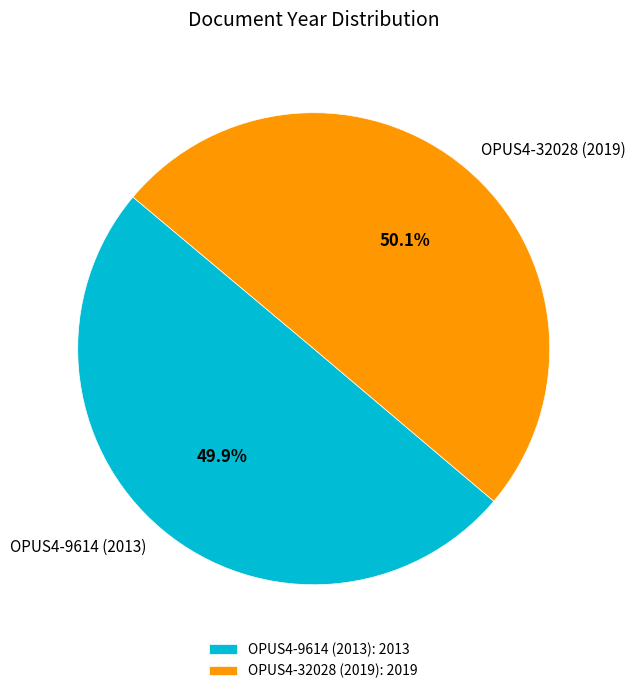

Does any single category account for the majority?

Yes